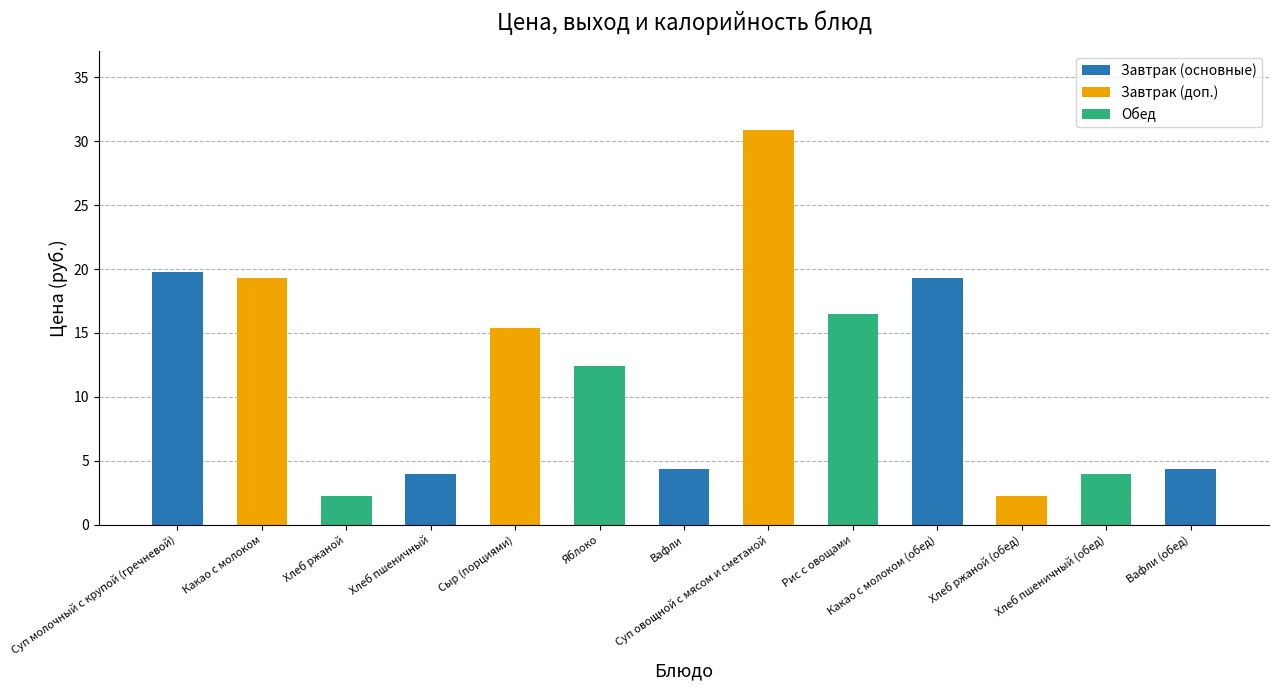

What is the difference between the values at Суп овощной с мясом и сметаной and Хлеб ржаной (обед)?

28.6